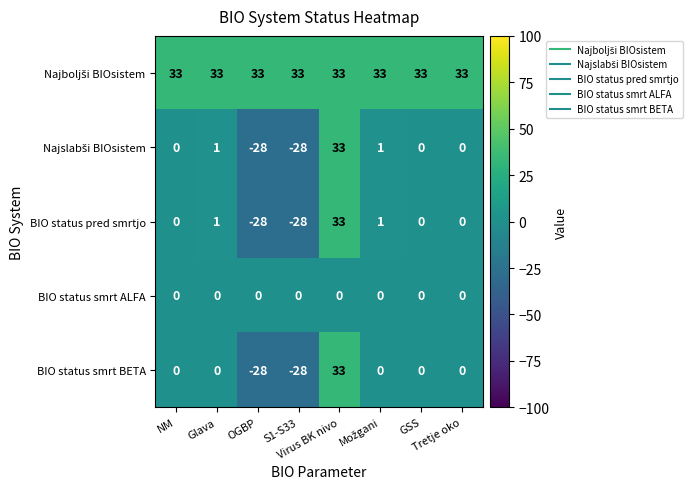

At how many categories does at least one series exceed 23?

8